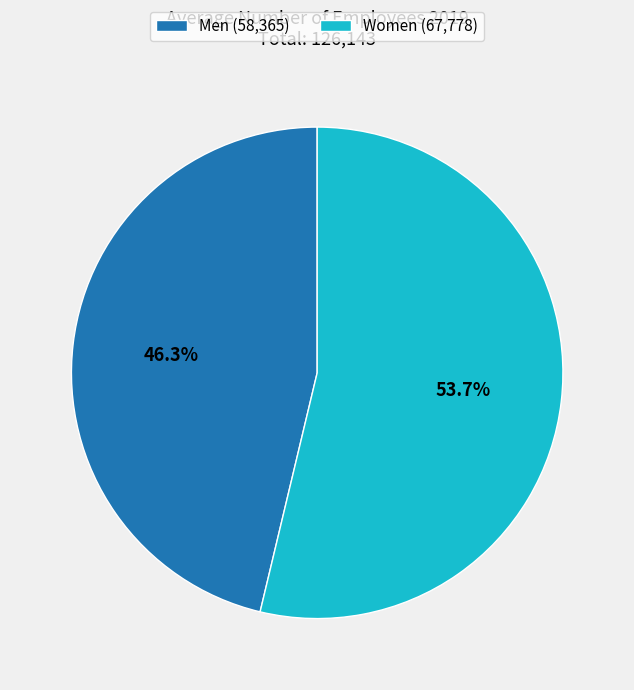

Is Women the majority of the pie?

Yes